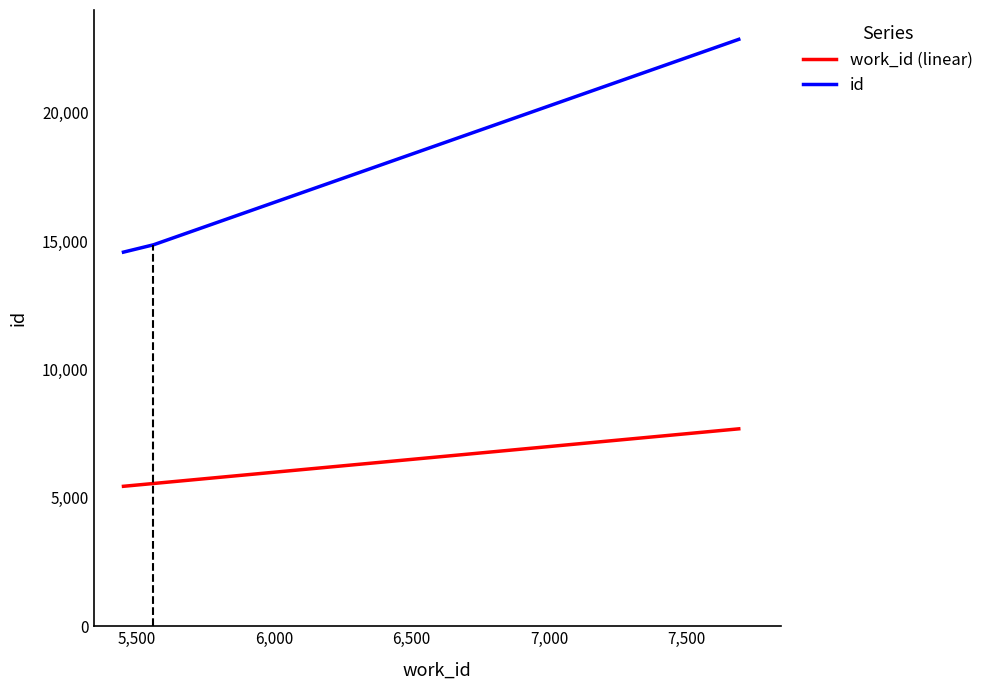

Which series has the largest range (max minus min)?

id